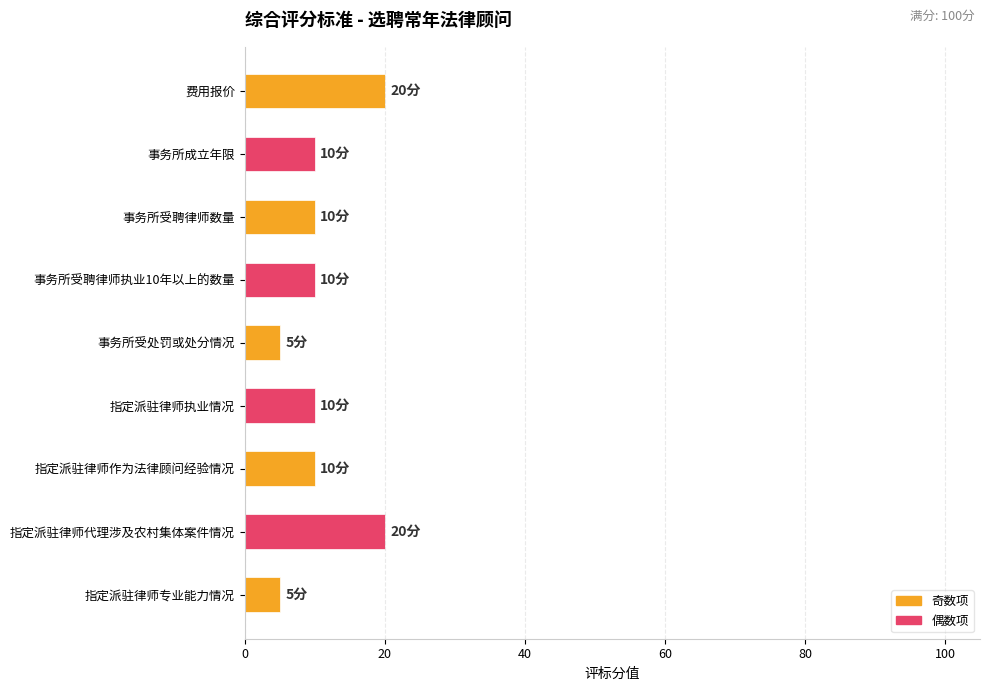

What value does the data have at 指定派驻律师专业能力情况?

5